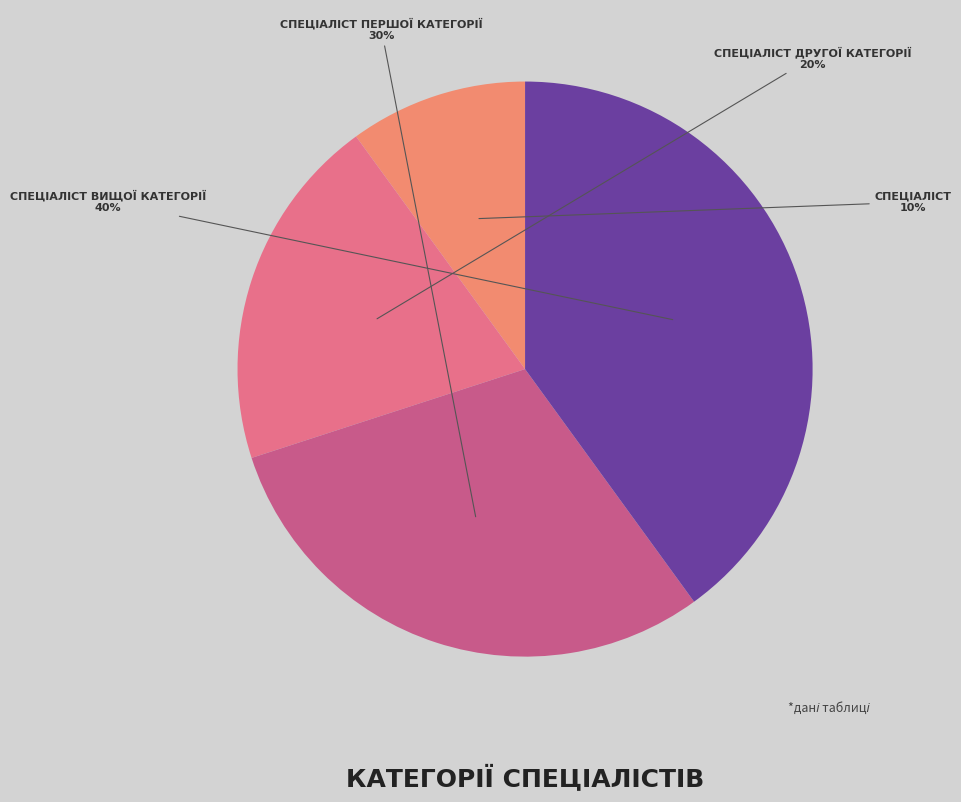

How many segments does this pie chart have?

4